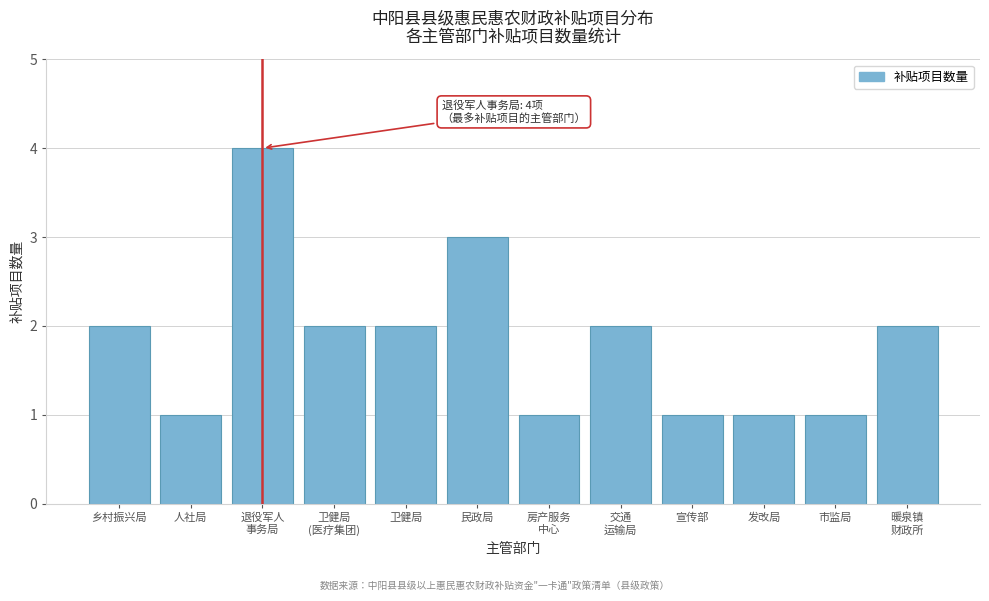

Reading left to right, transcribe all the data shown in this chart.

2	1	4	2	2	3	1	2	1	1	1	2